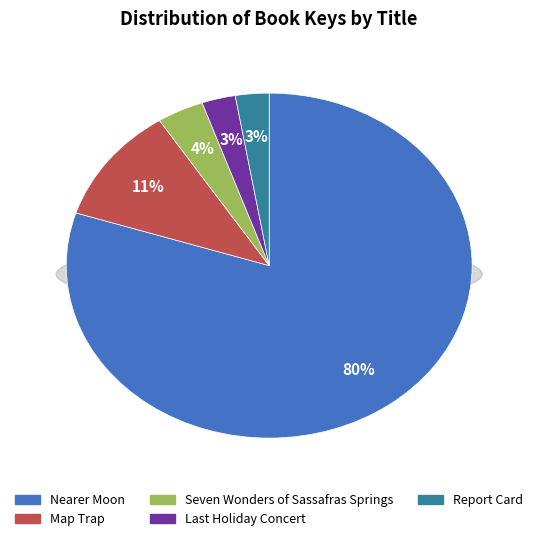

Count the number of slices in the pie.

5